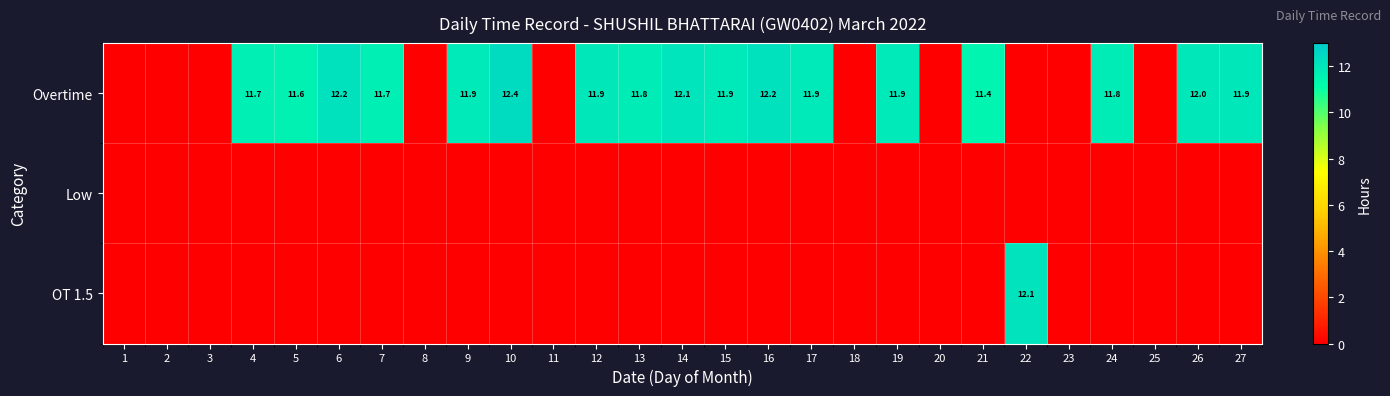

What is the sum of the Overtime values at 4 and 12?

23.6